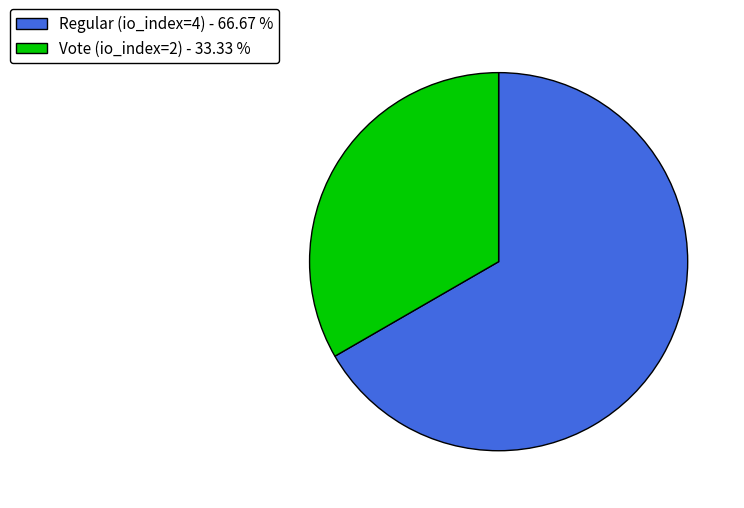

Which has a higher value, Regular (io_index=4) or Vote (io_index=2)?

Regular (io_index=4)